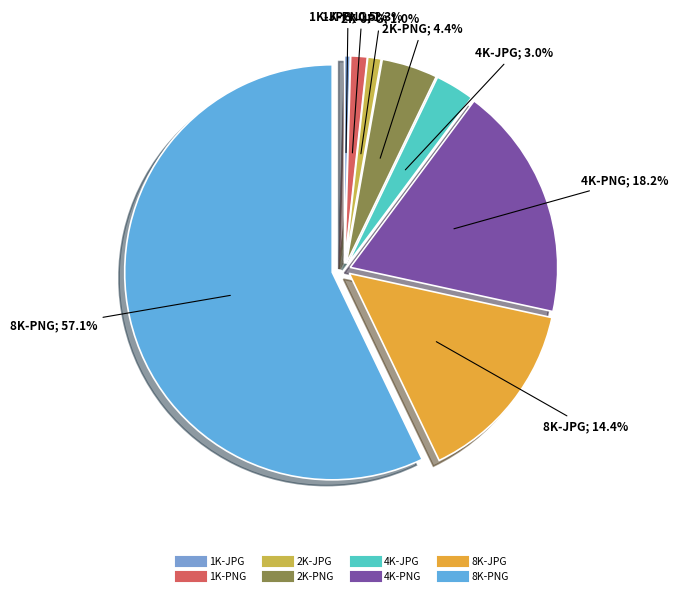

Which category accounts for the majority?

8K-PNG